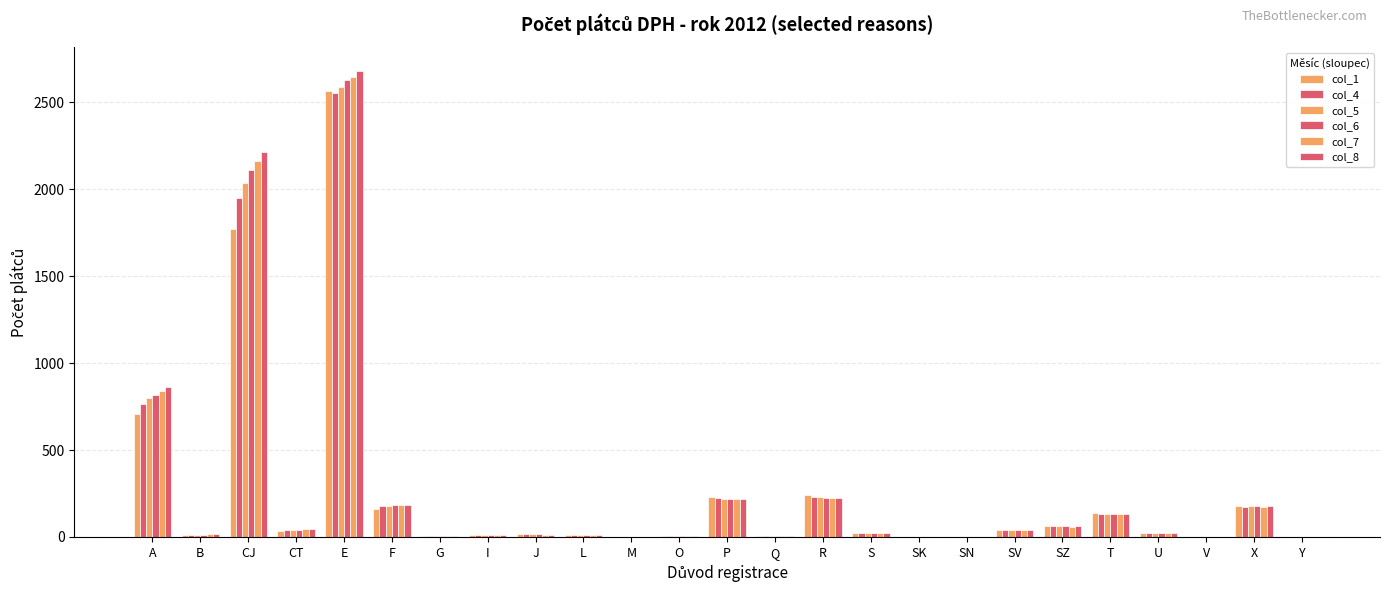

What position from the right is P?

13